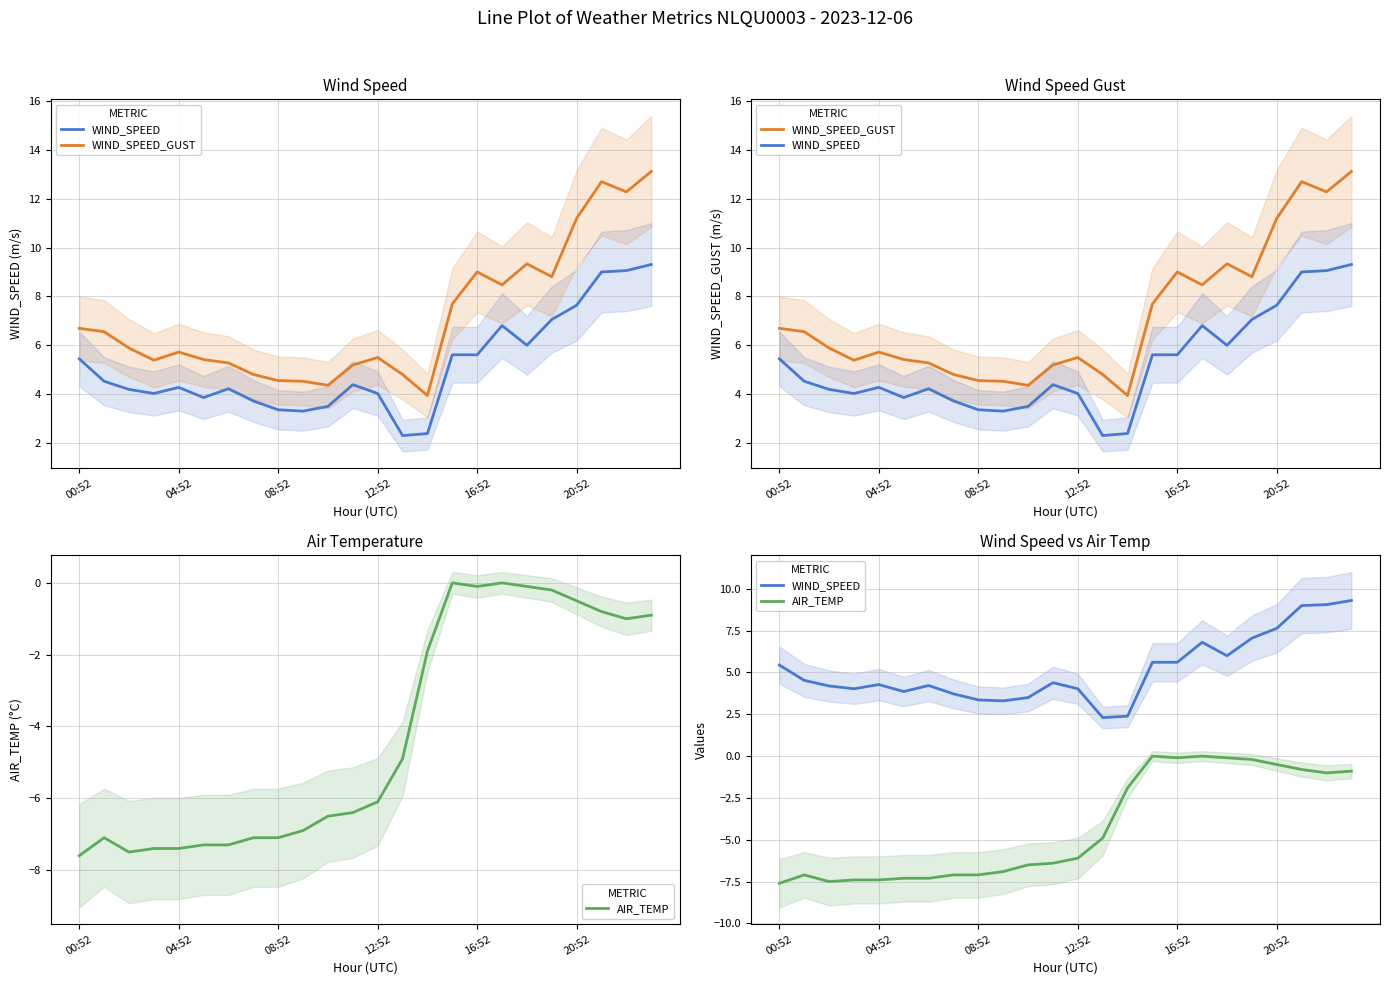

How many values in the WIND_SPEED series are below 4?

7